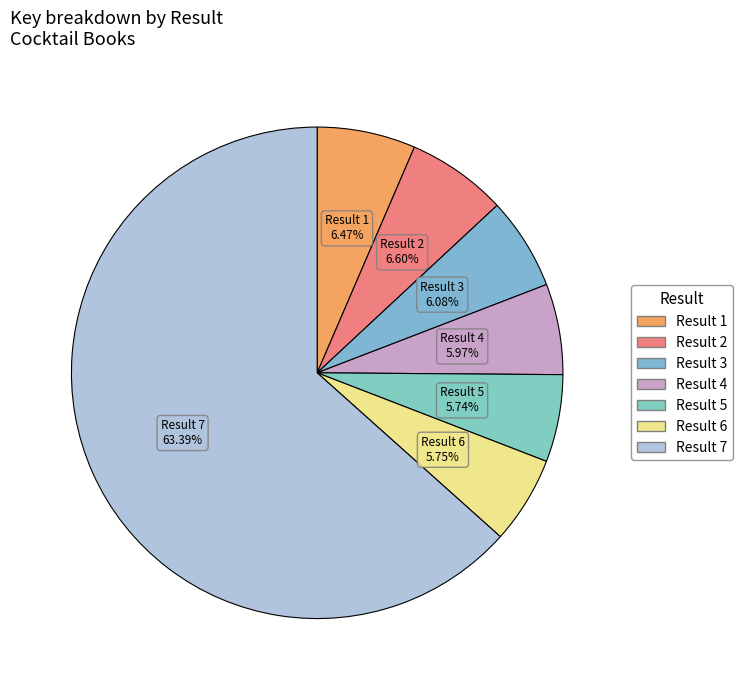

Count the number of slices in the pie.

7